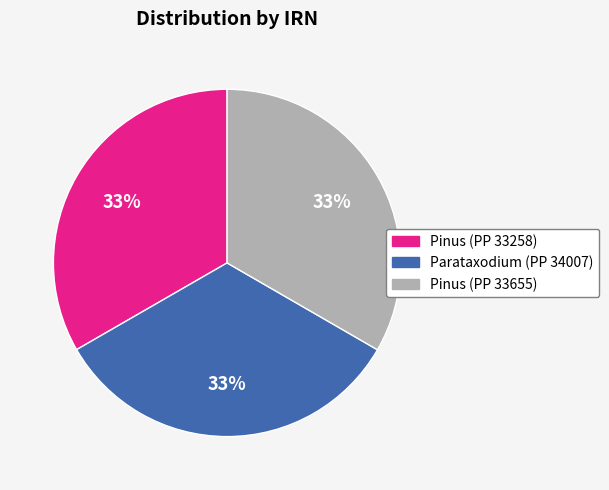

Approximately how many times larger is the value at Pinus (PP 33258) compared to Parataxodium (PP 34007)?

1.0